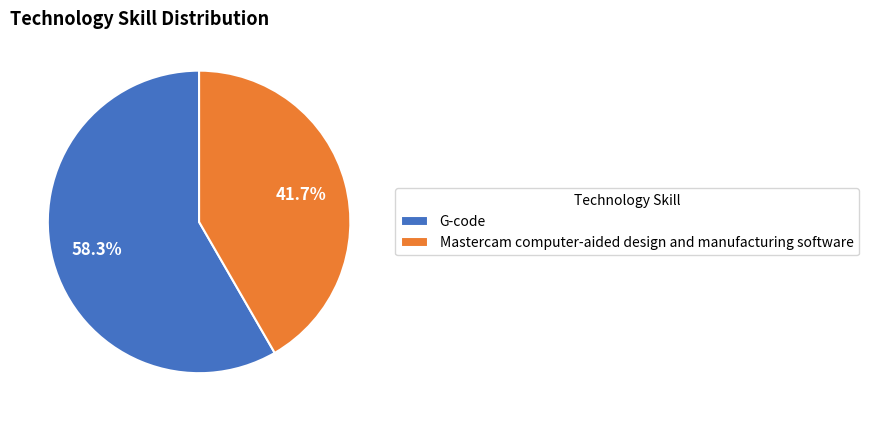

Is there any slice that represents more than half of the pie?

Yes